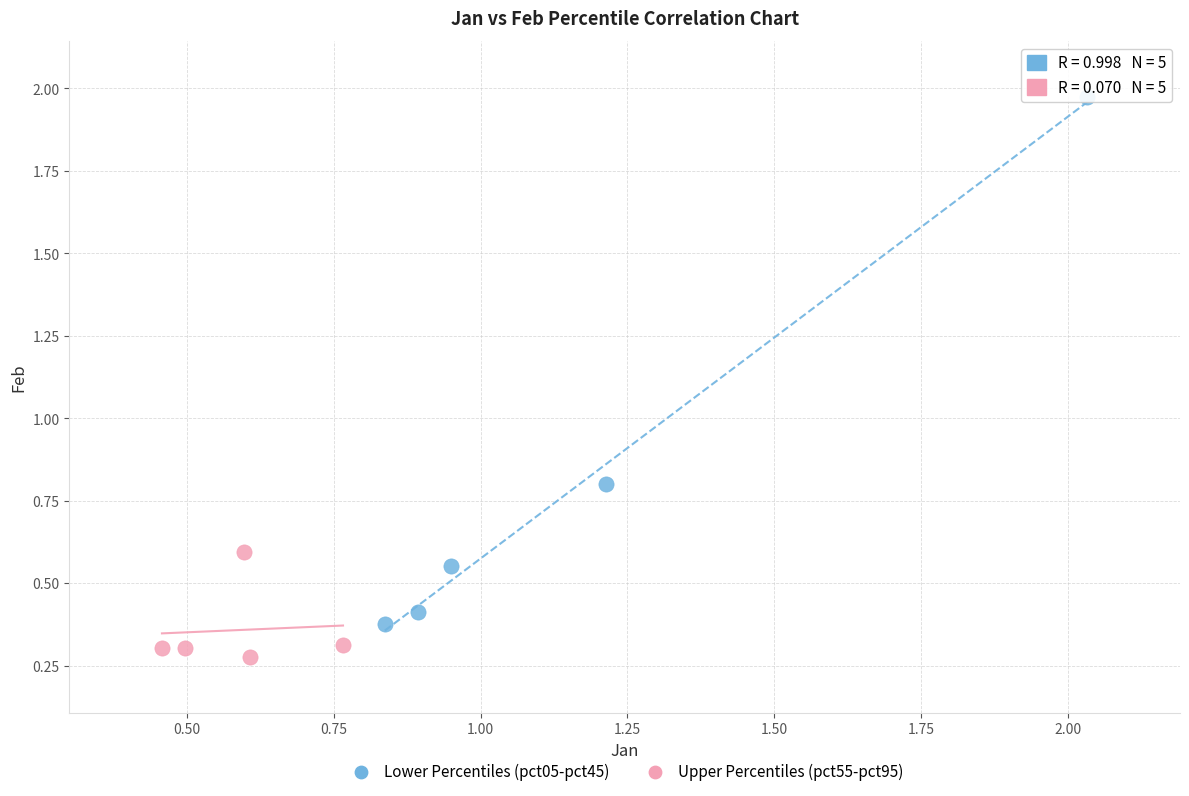

Which series contains the highest Y value?

Lower Percentiles (pct05-pct45)